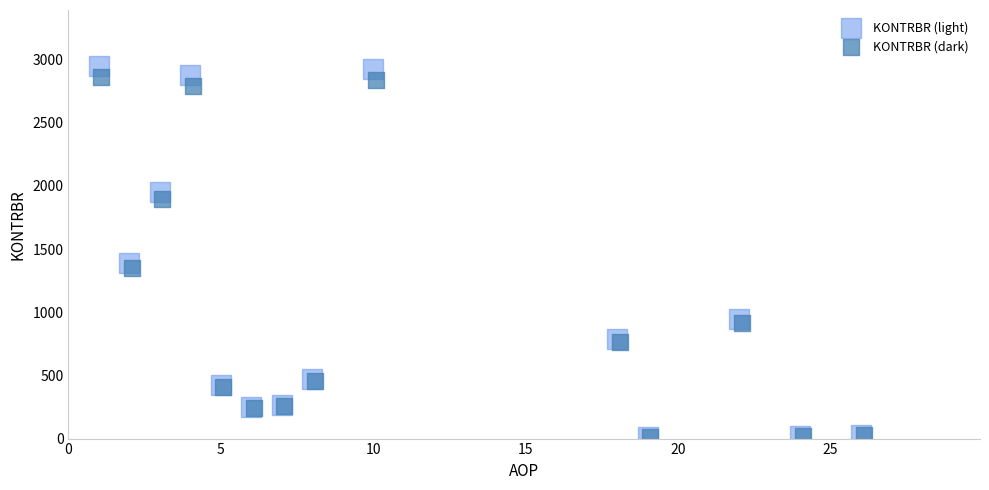

Which series has the widest spread of Y values?

KONTRBR (light)